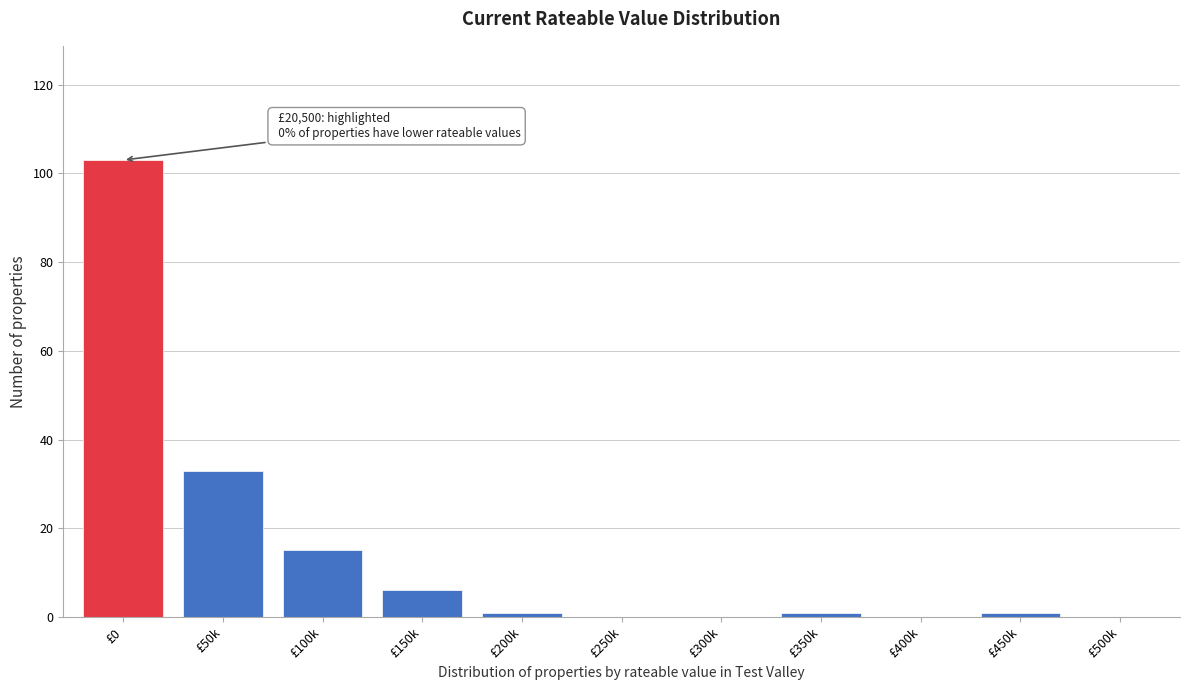

Reading right to left, transcribe all the data shown in this chart.

£500k=0	£450k=1	£400k=0	£350k=1	£300k=0	£250k=0	£200k=1	£150k=6	£100k=15	£50k=33	£0=103